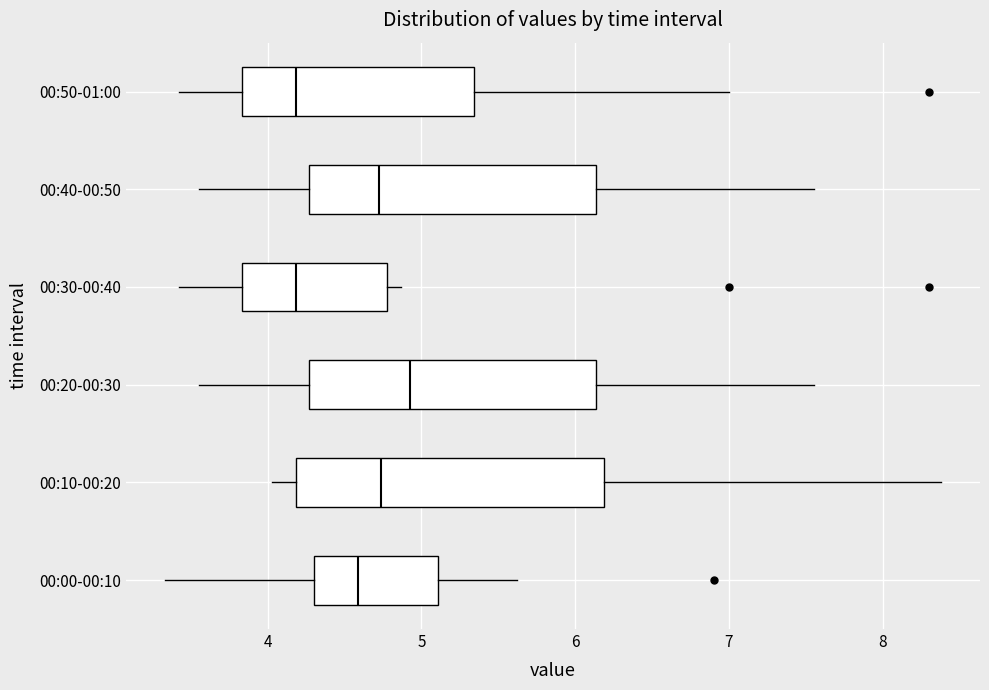

Reading bottom to top, read every box against the x-axis: the position of its median line, the range the box covers, and the ends of its whiskers. The values are not printed on the chart, so give them approximately, as read against the axis.

00:00-00:10: median 4.6, box 4.3 to 5.1, whiskers 3.3 to 5.6
00:10-00:20: median 4.7, box 4.2 to 6.2, whiskers 4.0 to 8.4
00:20-00:30: median 4.9, box 4.3 to 6.1, whiskers 3.6 to 7.6
00:30-00:40: median 4.2, box 3.8 to 4.8, whiskers 3.4 to 4.9
00:40-00:50: median 4.7, box 4.3 to 6.1, whiskers 3.6 to 7.6
00:50-01:00: median 4.2, box 3.8 to 5.3, whiskers 3.4 to 7.0